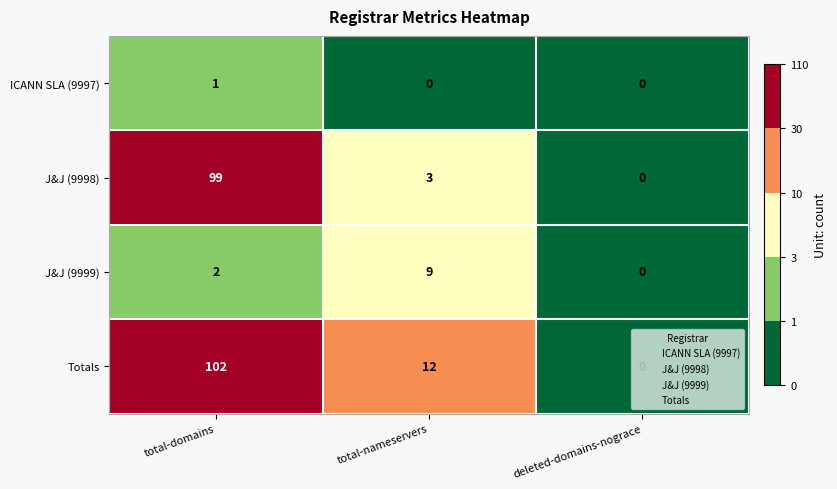

How many categories are shown in the chart?

3